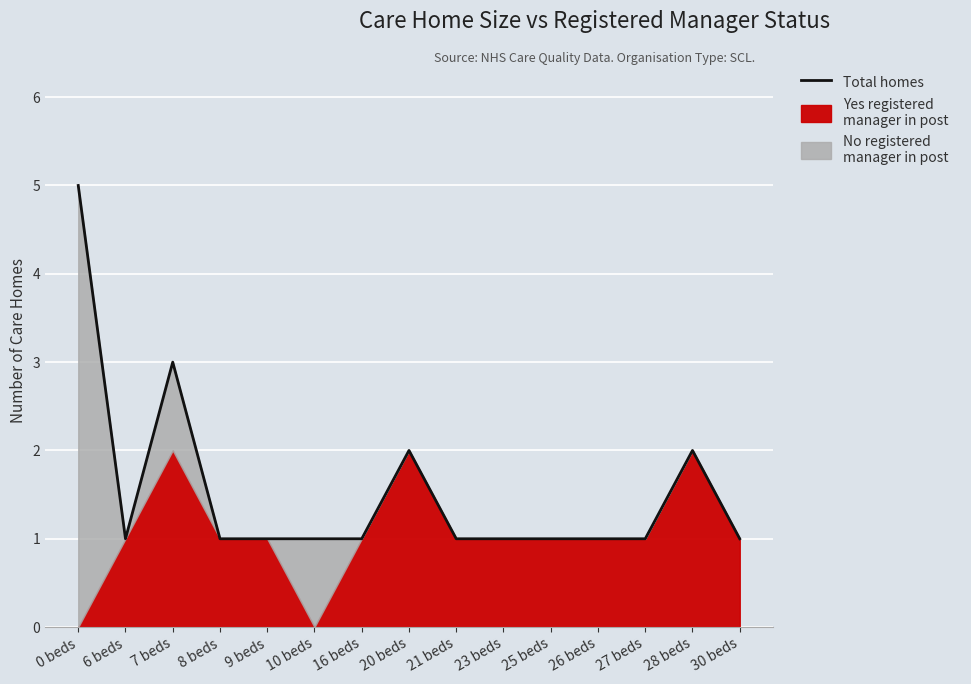

True or false: there are more than 0 points higher than both neighbors.

True